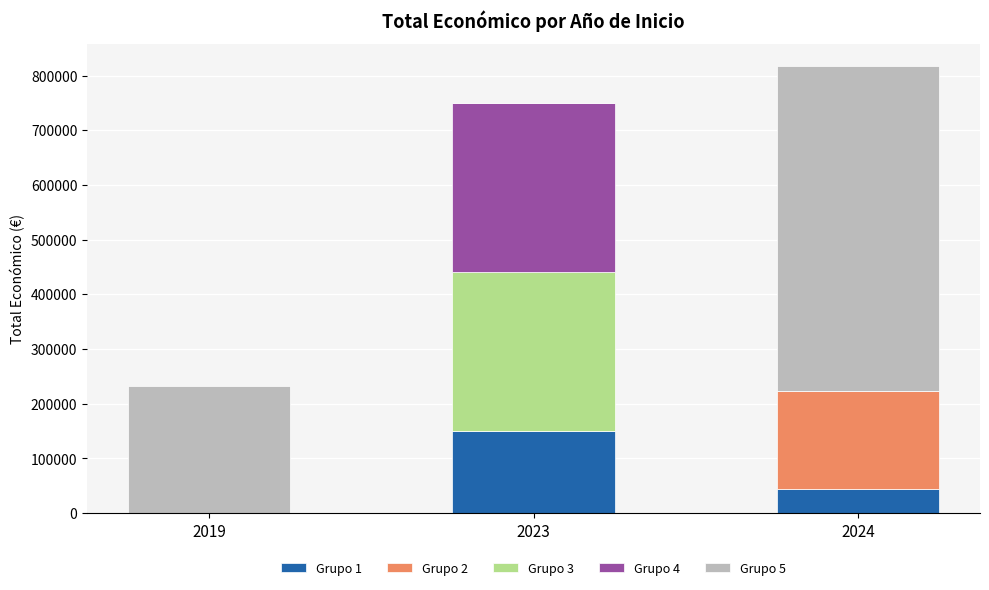

Reading right to left, what are the values for Grupo 1?

2024=44191	2023=150000	2019=0